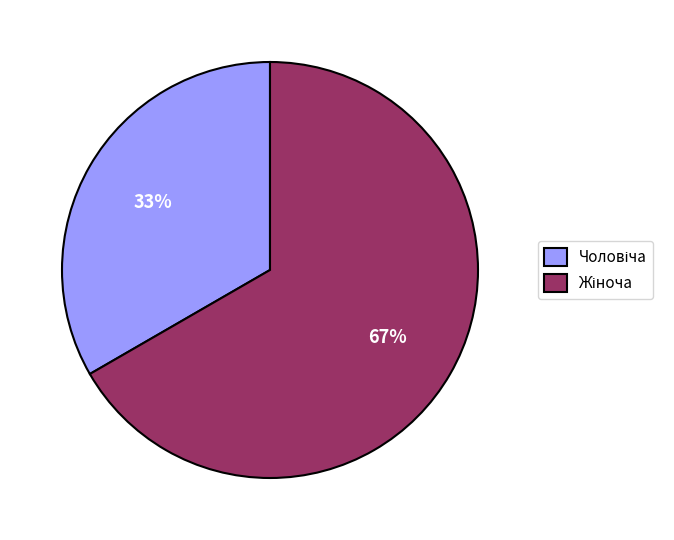

Does any single category account for the majority?

Yes